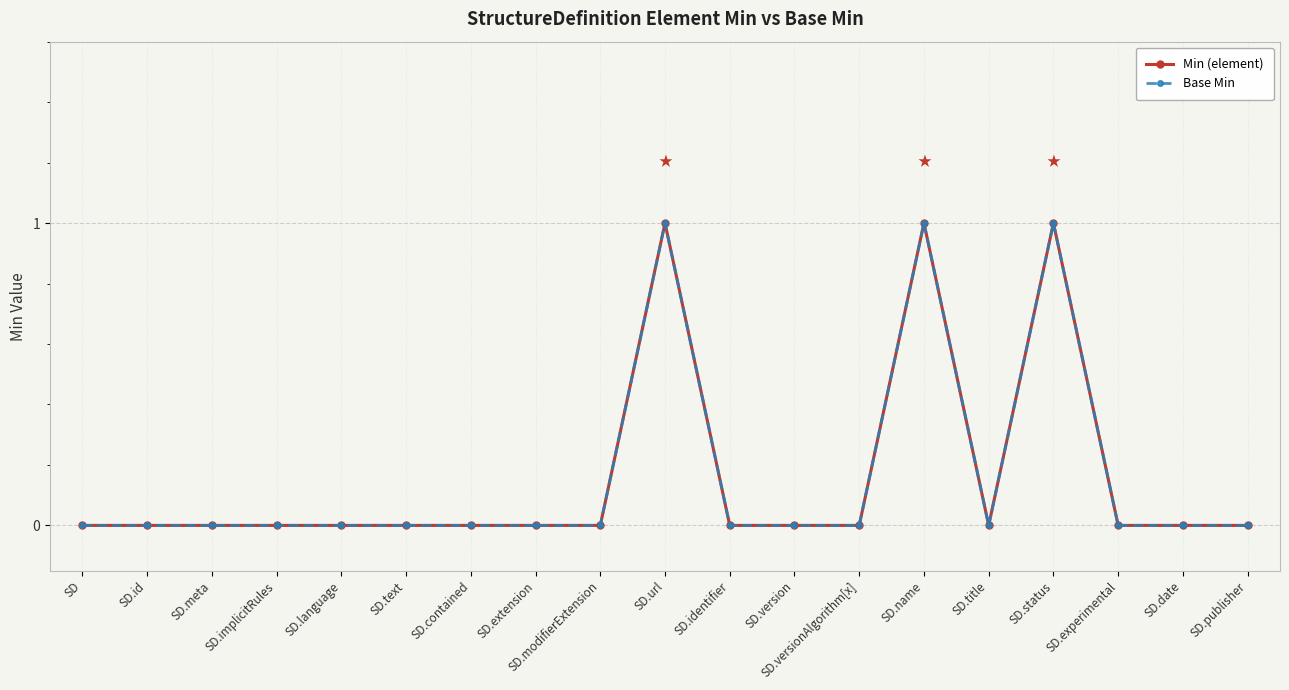

Is this an area chart (filled region under the line)?

No